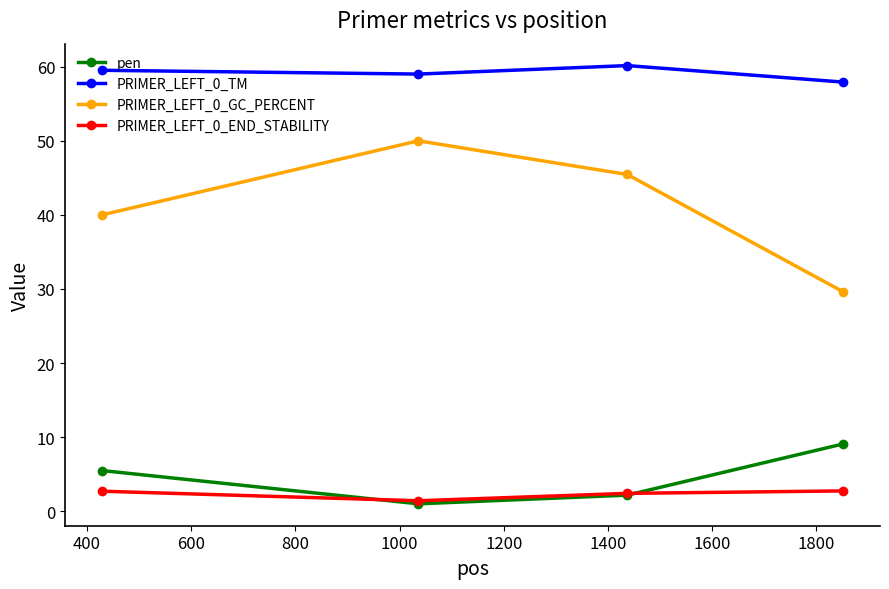

What is the value of the PRIMER_LEFT_0_GC_PERCENT point at the 2nd from the left?

50.0